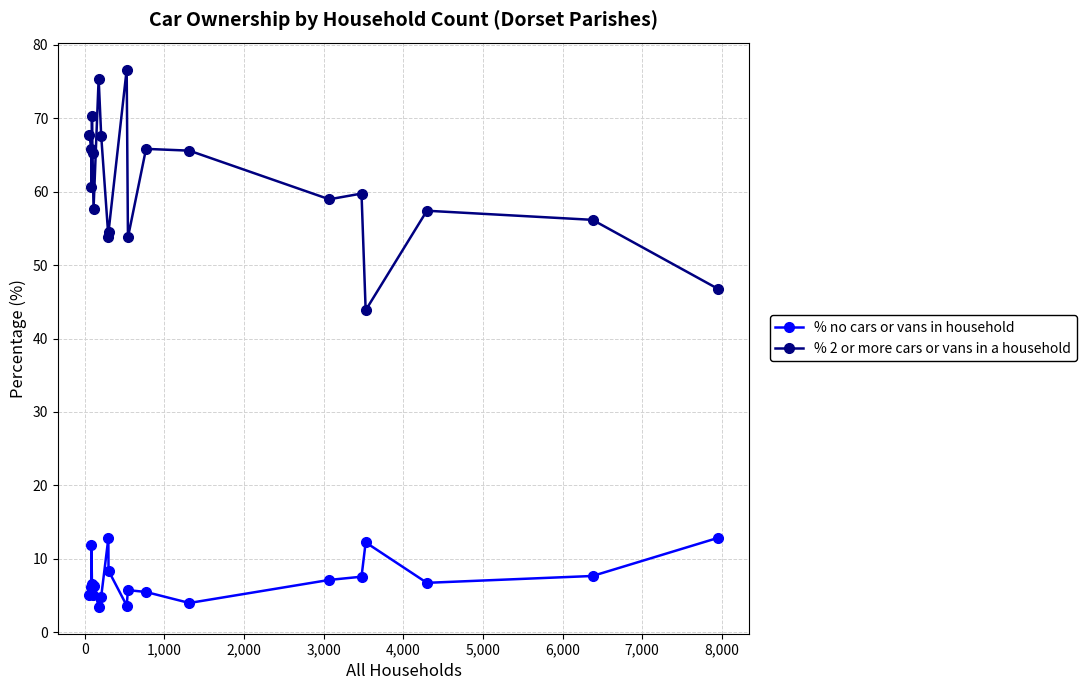

What is the value of the % 2 or more cars or vans in a household point at the 7th from the left?

75.4